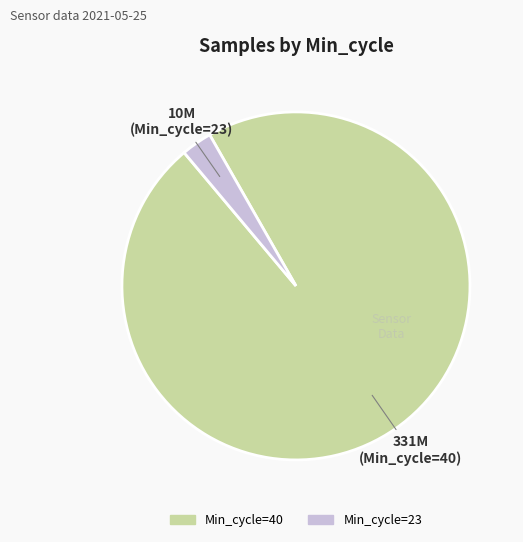

Is there a majority slice in this chart?

Yes